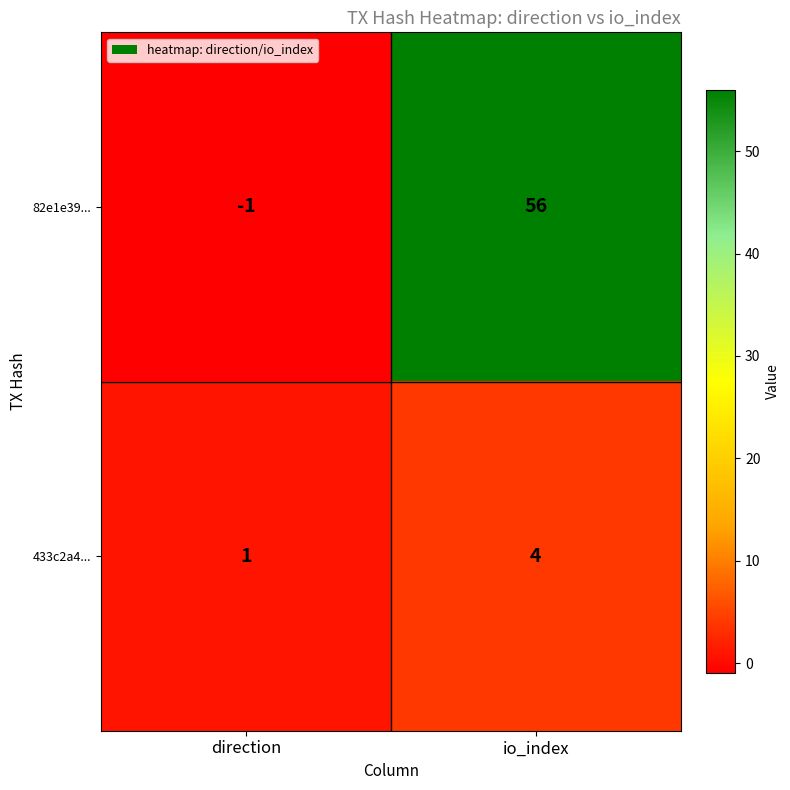

The 82e1e39... series shows -1 at direction. True or false?

True